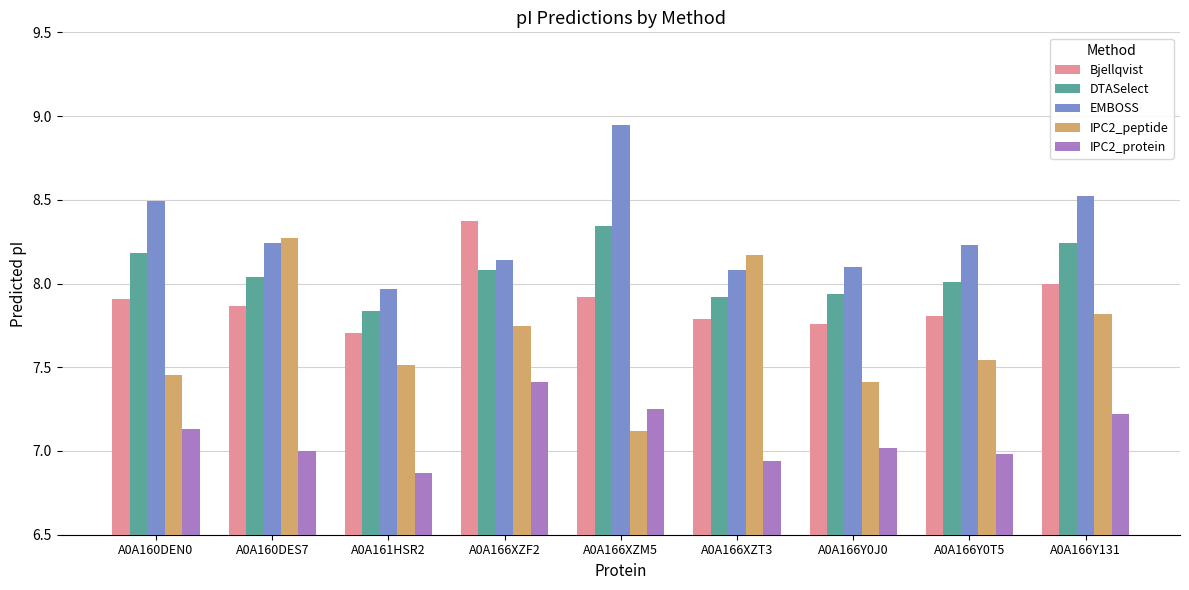

The value of IPC2_protein at A0A166Y131 is 7.2. True or false?

True